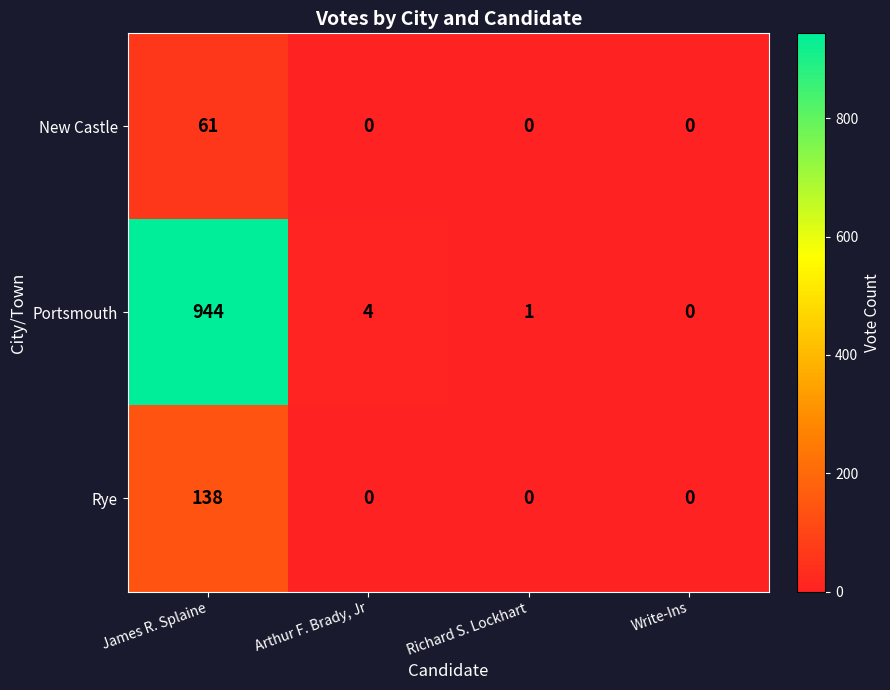

Is it true that New Castle equals 88 at James R. Splaine?

False